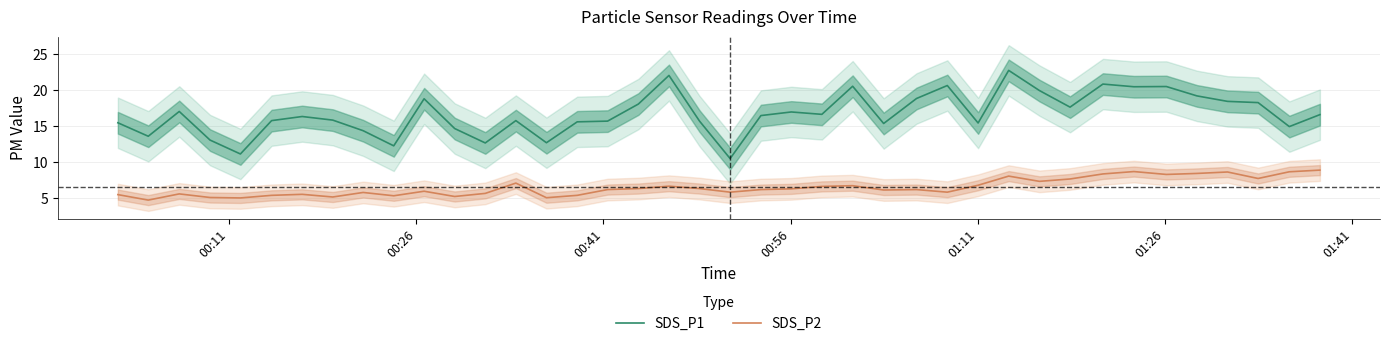

True or false: SDS_P1 and SDS_P2 cross at least once.

False